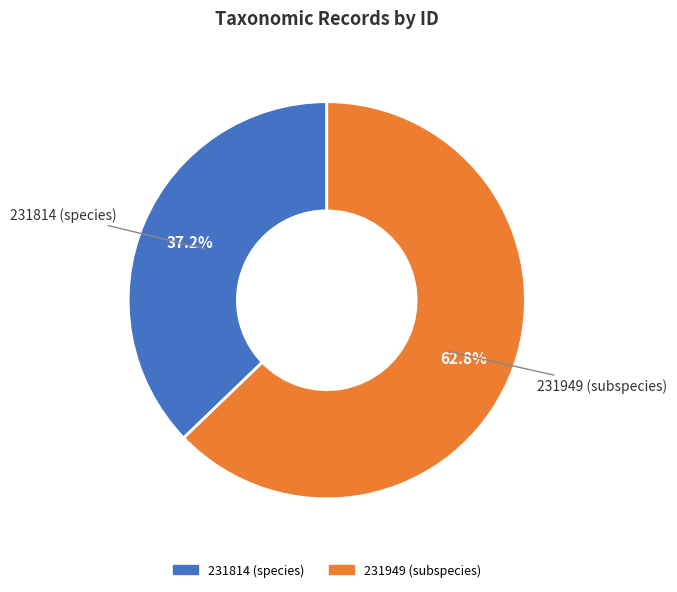

The 231814 slice represents 48% of the pie. True or false?

False